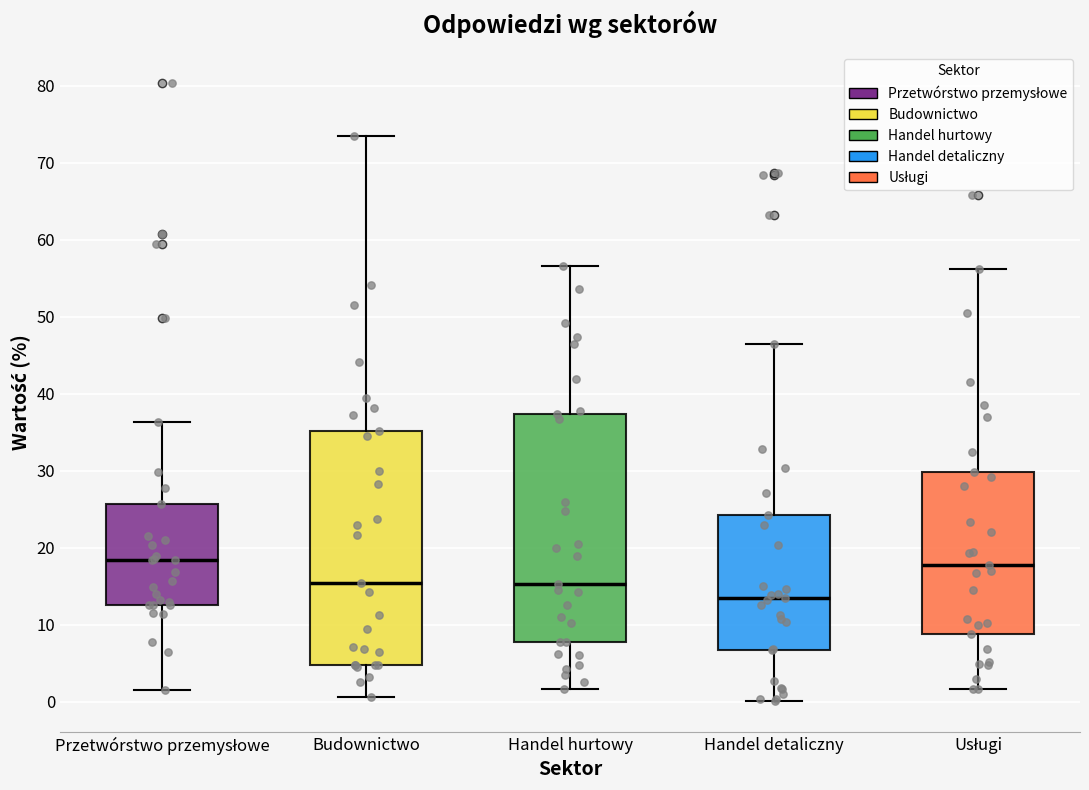

Where does the lower whisker of the box for Handel detaliczny end on the y-axis? The values are not printed on the chart, so give them approximately, as read against the axis.

0